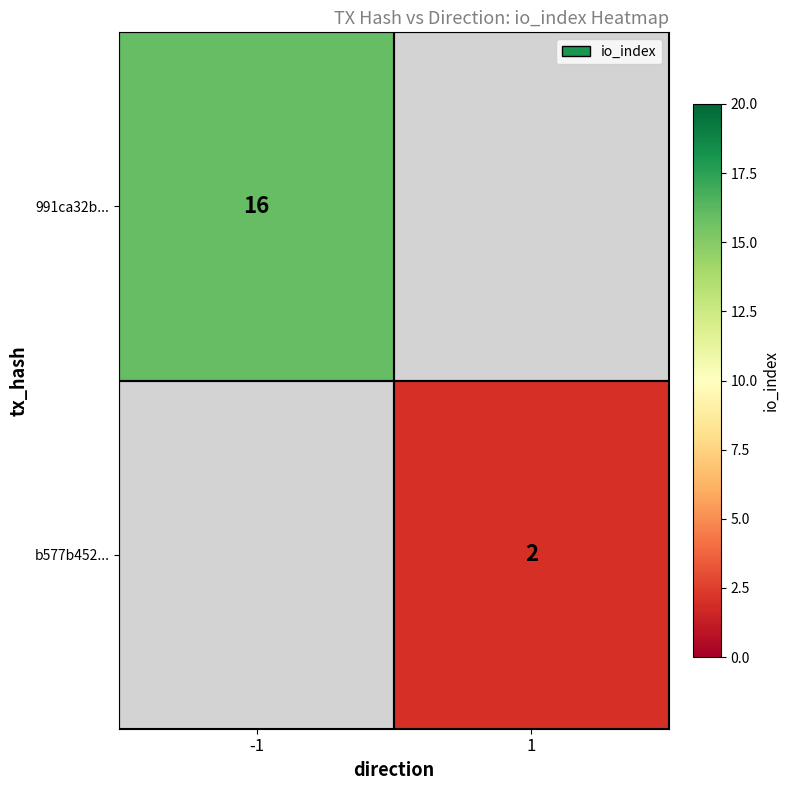

Between 1 and -1, which is larger?

-1